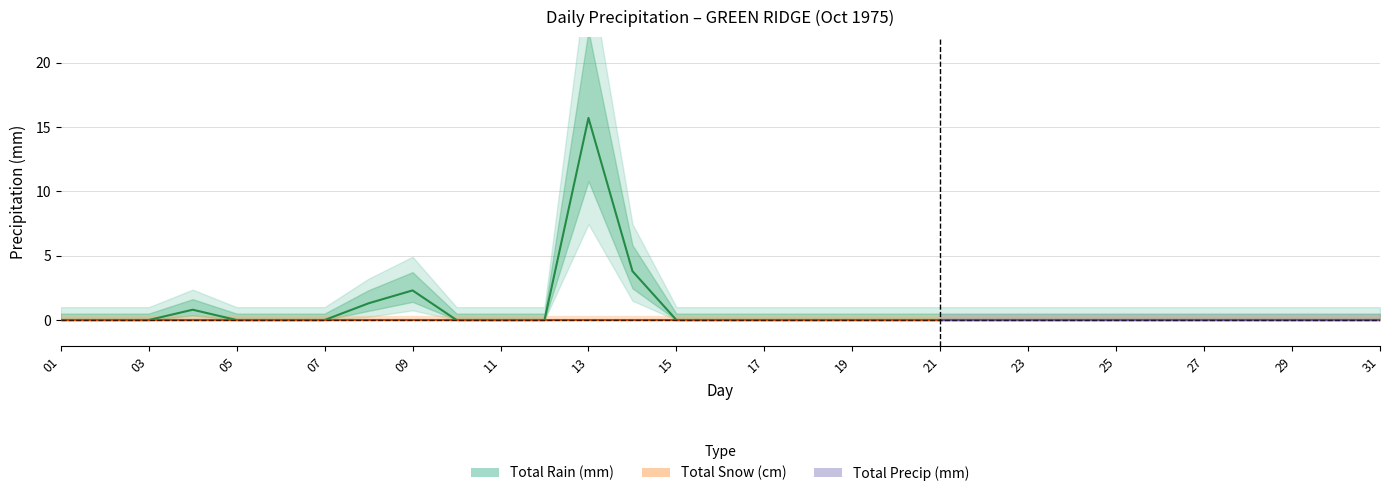

How many positive values does the Total Rain (mm) series have?

5